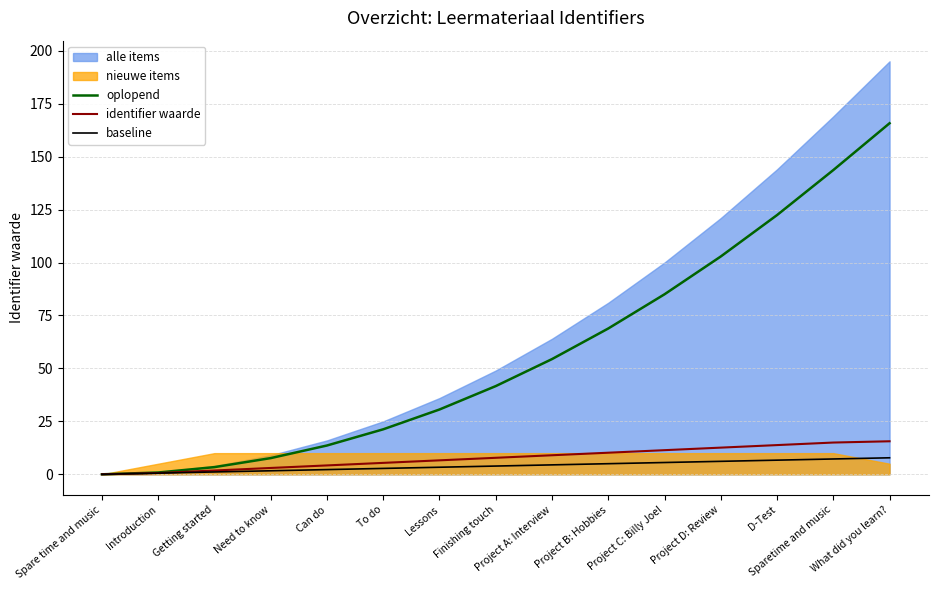

What is the label of the 4th point from the left?

Need to know